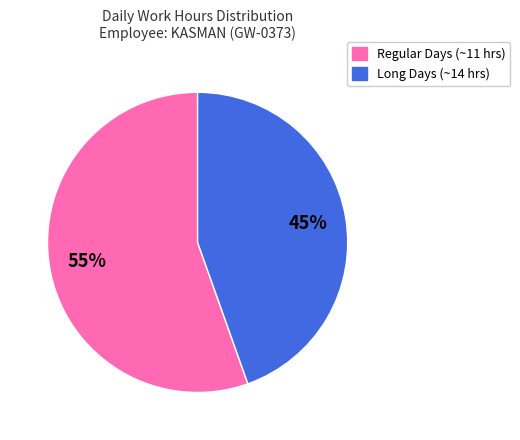

Is there any slice that represents more than half of the pie?

Yes